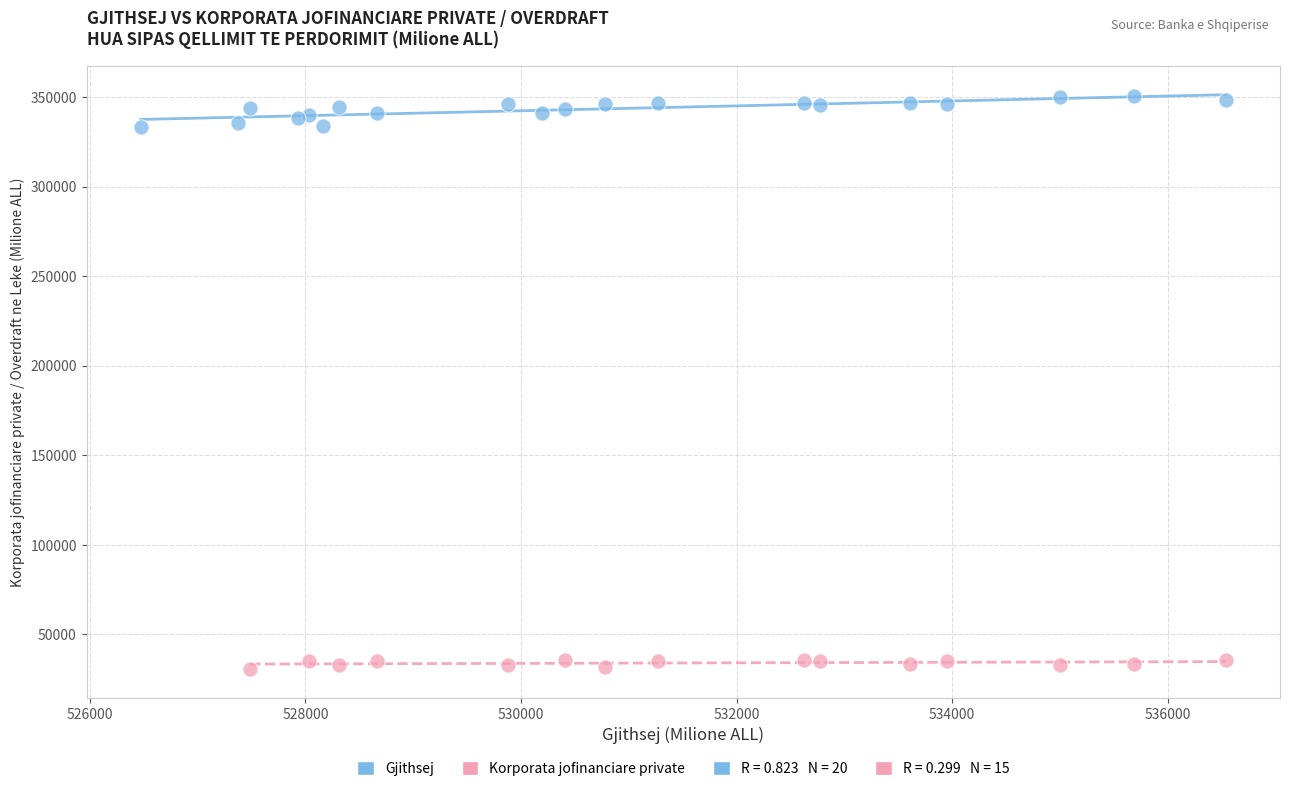

Which series reaches the maximum Y coordinate?

Gjithsej